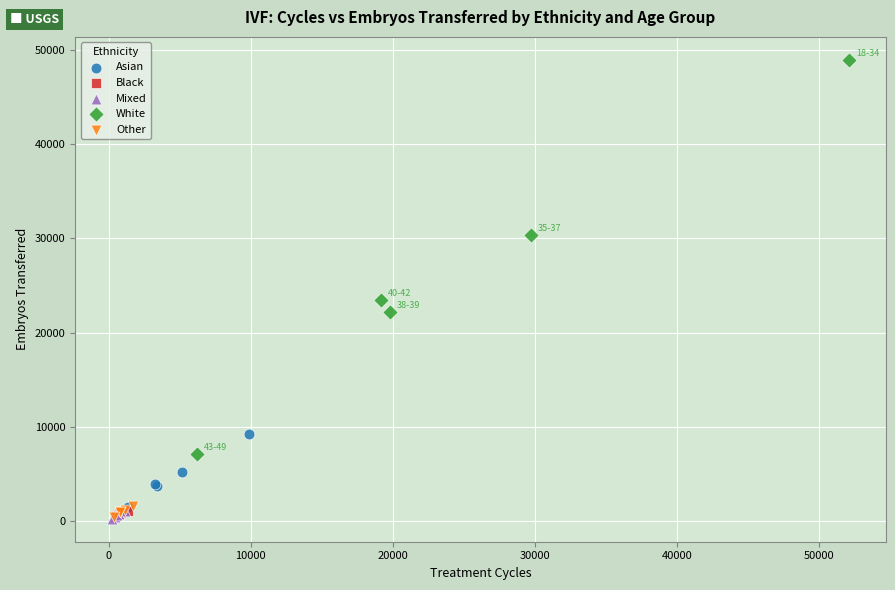

What are all the series names shown in the legend?

Asian, Black, Mixed, White, Other